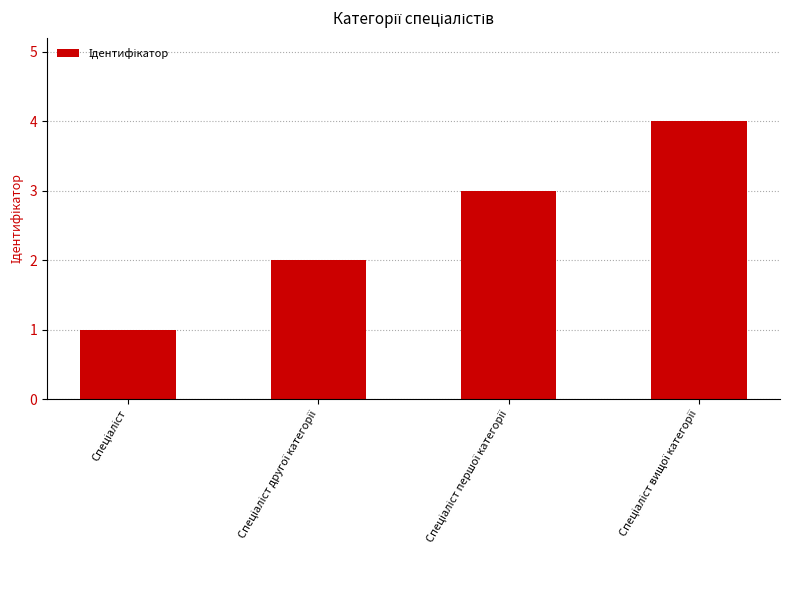

What is the sum of all values?

10